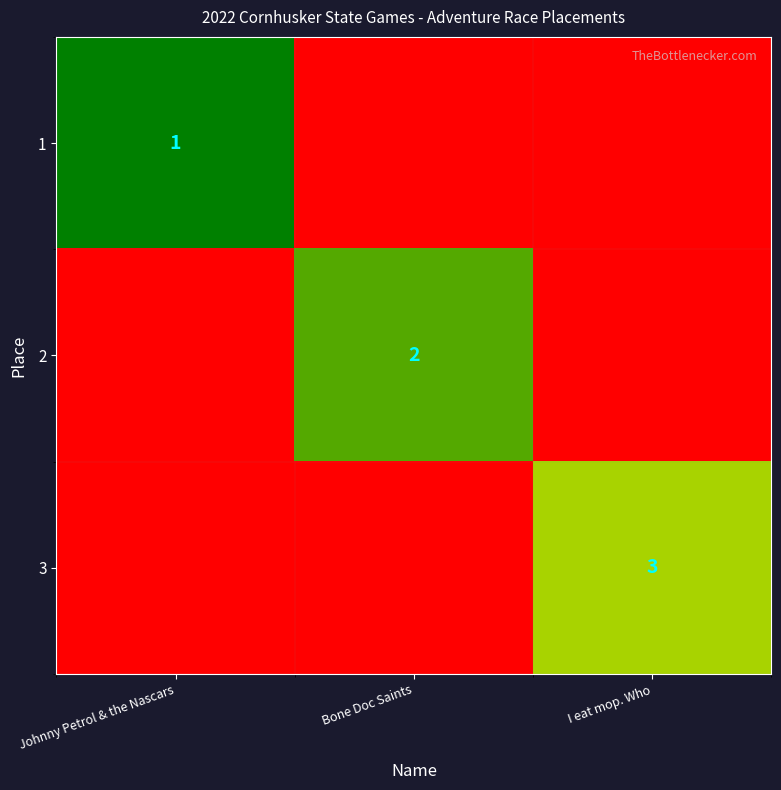

The value of 3 at I eat mop. Who is 3. True or false?

True